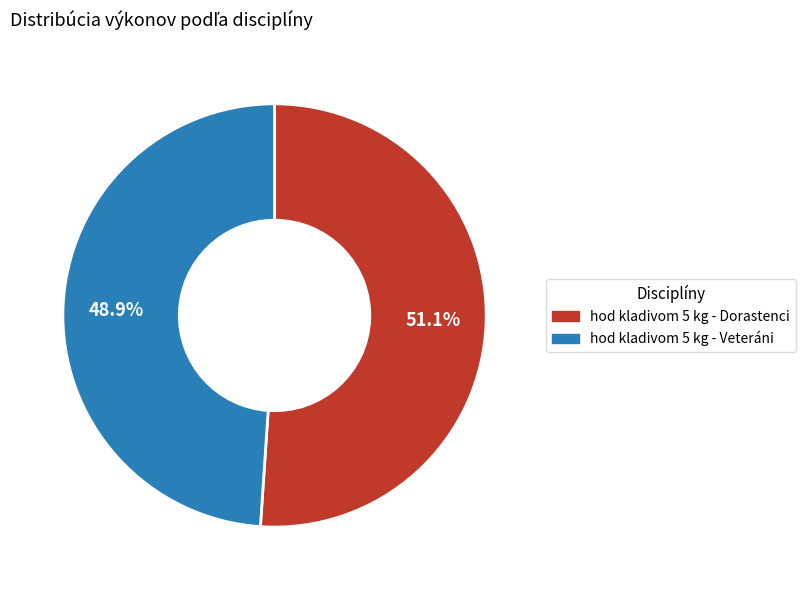

What is the majority slice?

hod kladivom 5 kg - Dorastenci